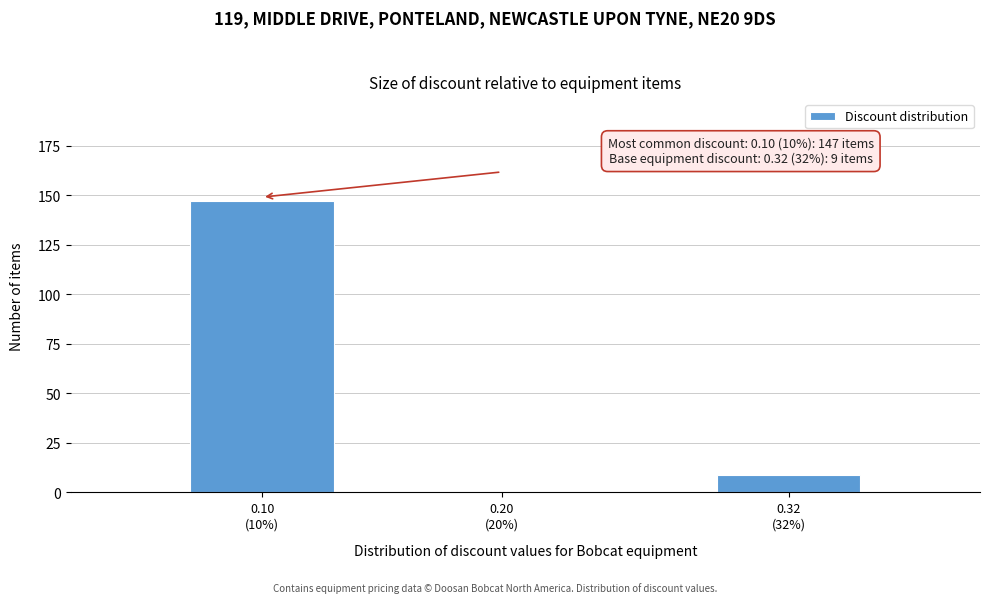

What is the sum of all values?

156